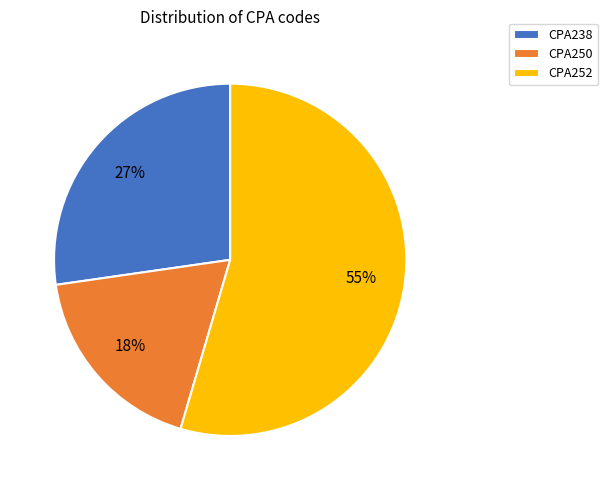

What is the smallest slice in the pie chart?

CPA250